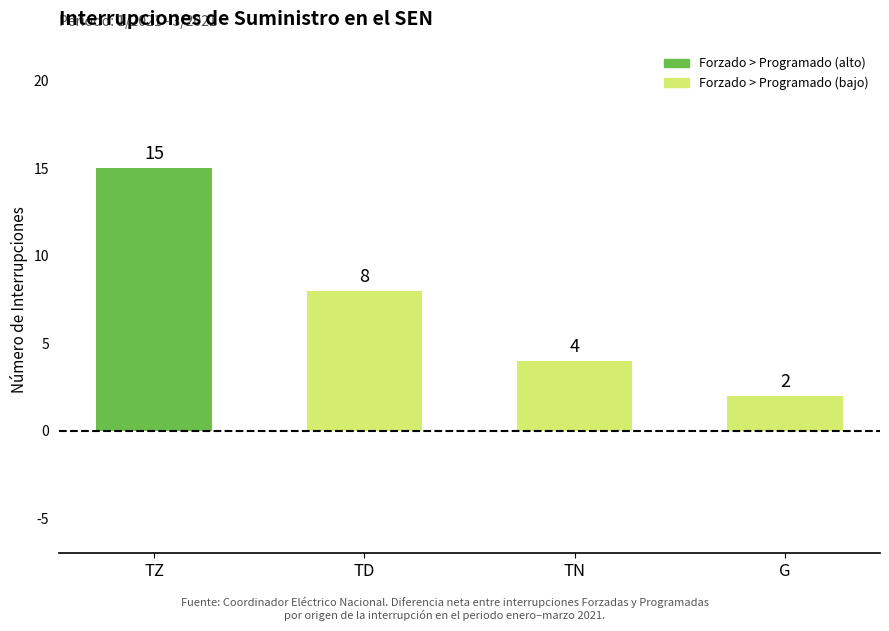

Is it true that the value at TD is 11?

False